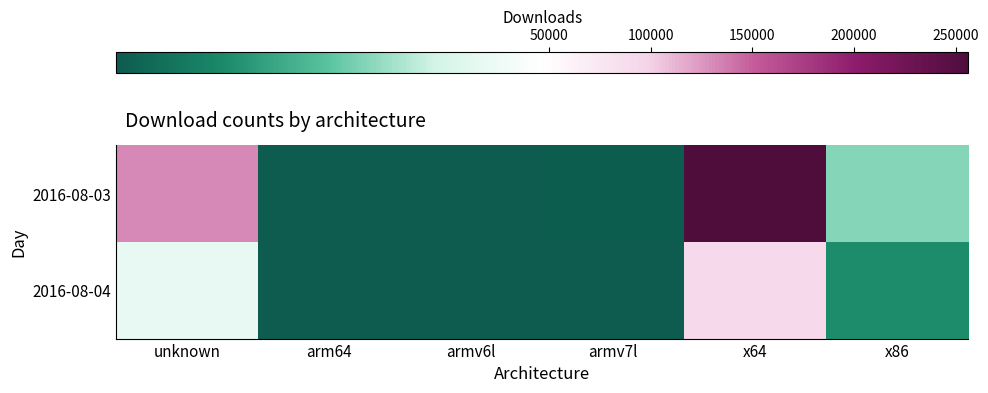

What is the total value across all series at arm64?

223